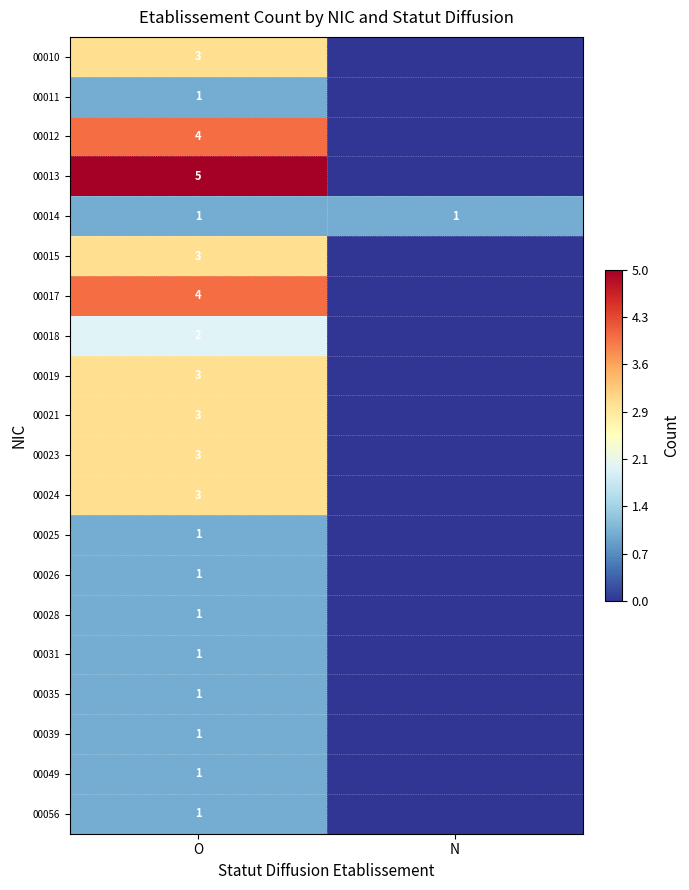

What is the total value across all series at O?

43